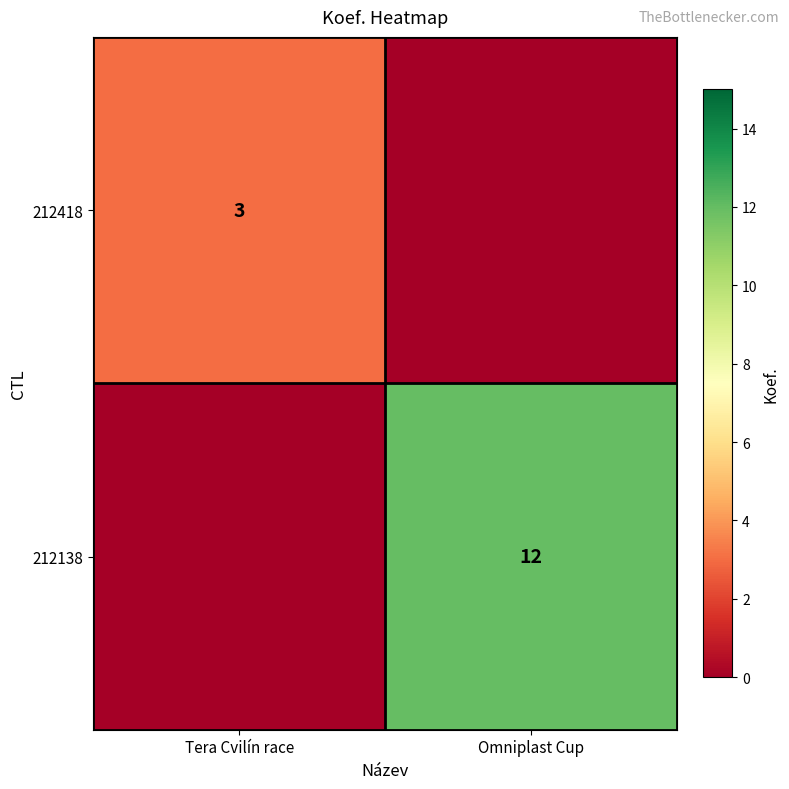

Is the value of 212418 at Tera Cvilín race greater than the value of 212138 at Omniplast Cup?

No